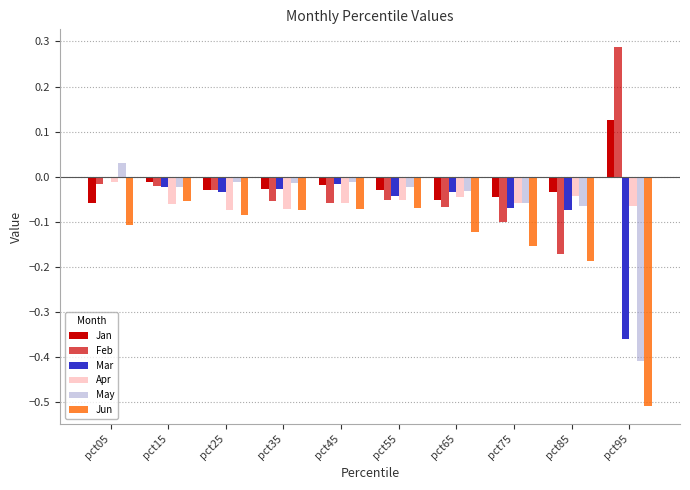

Reading left to right, what are all the values shown in this chart?

Jan: pct05=-0.1	pct15=-0.0	pct25=-0.0	pct35=-0.0	pct45=-0.0	pct55=-0.0	pct65=-0.1	pct75=-0.0	pct85=-0.0	pct95=0.1
Feb: pct05=-0.0	pct15=-0.0	pct25=-0.0	pct35=-0.1	pct45=-0.1	pct55=-0.1	pct65=-0.1	pct75=-0.1	pct85=-0.2	pct95=0.3
Mar: pct05=-0.0	pct15=-0.0	pct25=-0.0	pct35=-0.0	pct45=-0.0	pct55=-0.0	pct65=-0.0	pct75=-0.1	pct85=-0.1	pct95=-0.4
Apr: pct05=-0.0	pct15=-0.1	pct25=-0.1	pct35=-0.1	pct45=-0.1	pct55=-0.1	pct65=-0.0	pct75=-0.1	pct85=-0.0	pct95=-0.1
May: pct05=0.0	pct15=-0.0	pct25=-0.0	pct35=-0.0	pct45=-0.0	pct55=-0.0	pct65=-0.0	pct75=-0.1	pct85=-0.1	pct95=-0.4
Jun: pct05=-0.1	pct15=-0.1	pct25=-0.1	pct35=-0.1	pct45=-0.1	pct55=-0.1	pct65=-0.1	pct75=-0.2	pct85=-0.2	pct95=-0.5